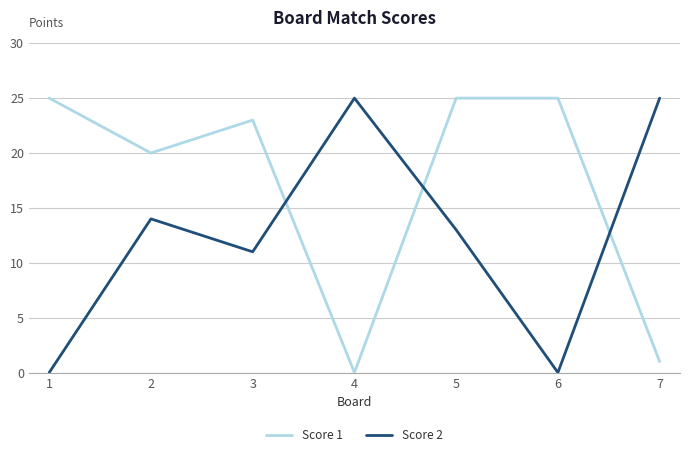

Where do Score 2 and Score 1 first cross each other?

3 and 4